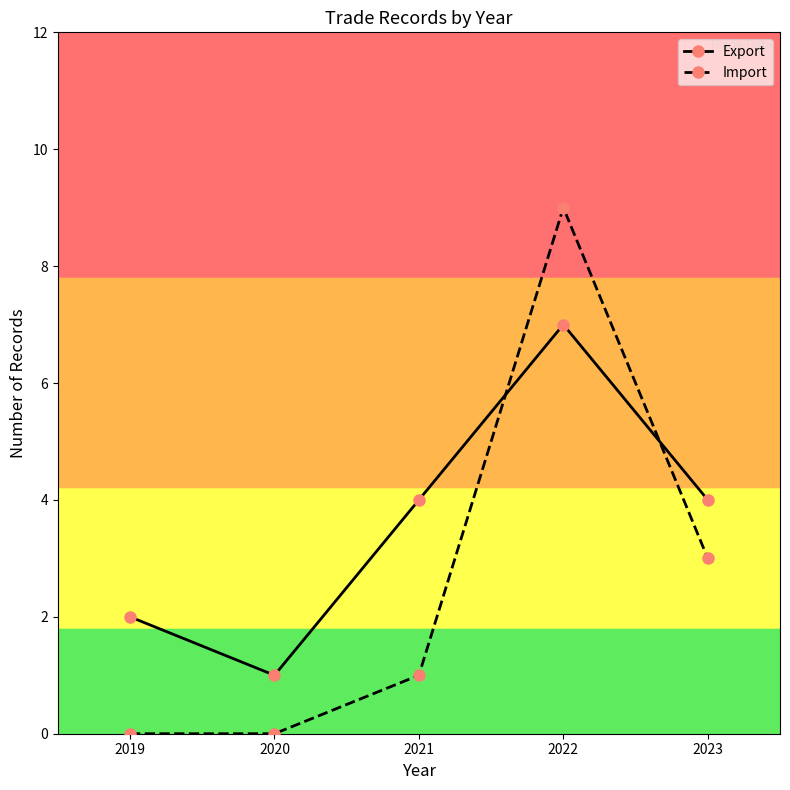

At 2022, list the series in order from largest to smallest.

Import, Export